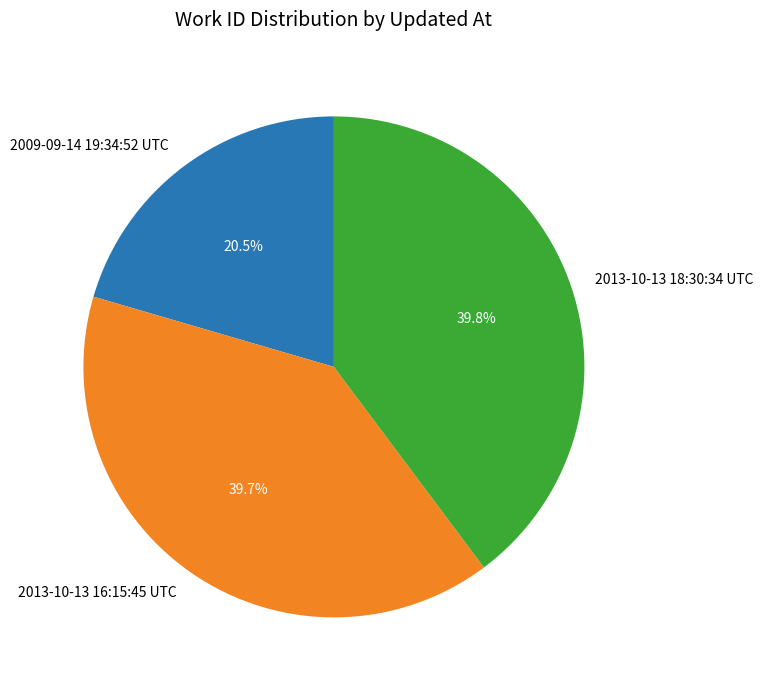

Count the number of slices in the pie.

3